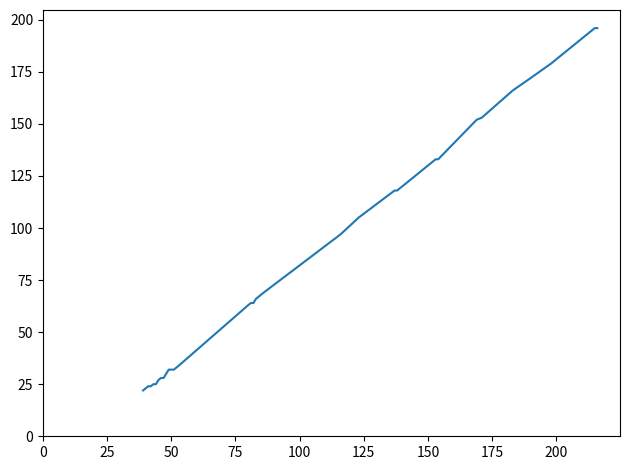

What is the maximum value shown in the chart?

196